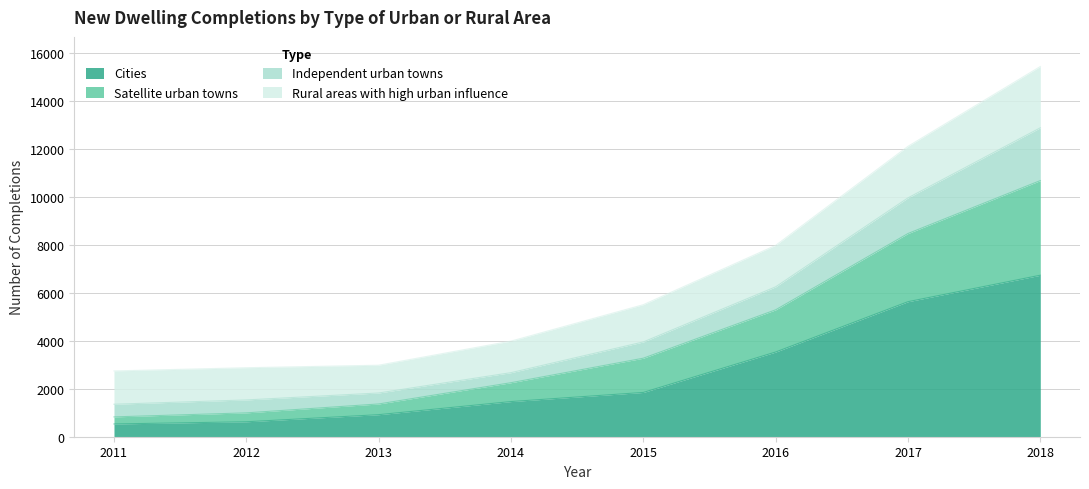

True or false: Cities has a value of 418 at 2013.

False